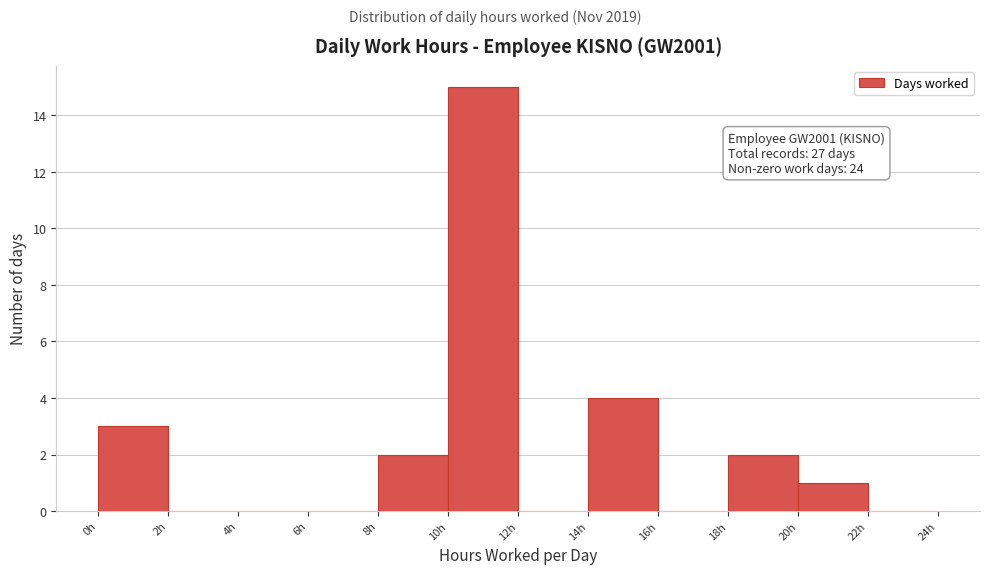

Which range on the x-axis has the tallest bar?

10 to 12